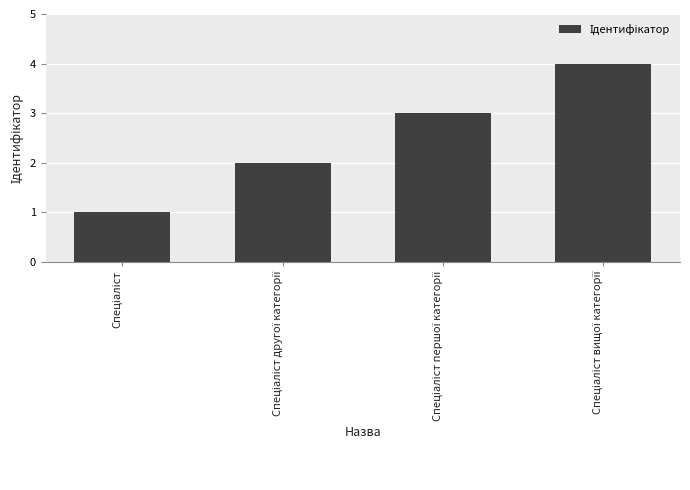

What is the greatest value displayed?

4